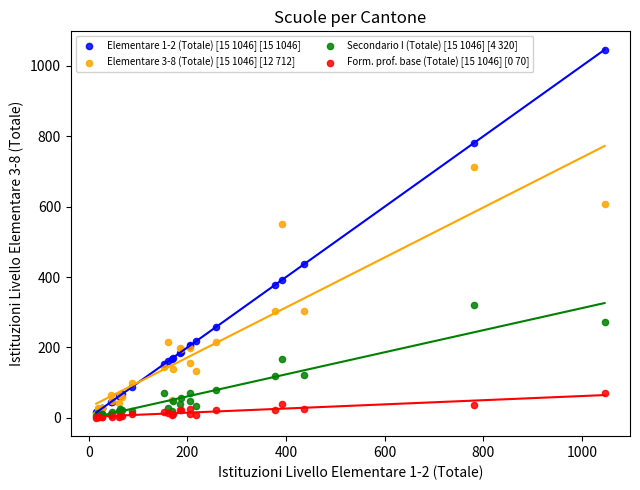

Across all series, what Y value is closest to 523?

552